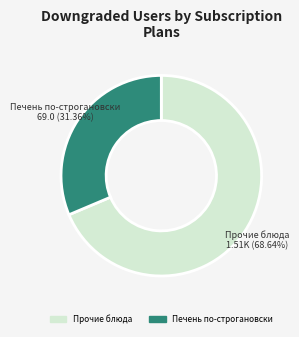

Is there a majority slice in this chart?

Yes